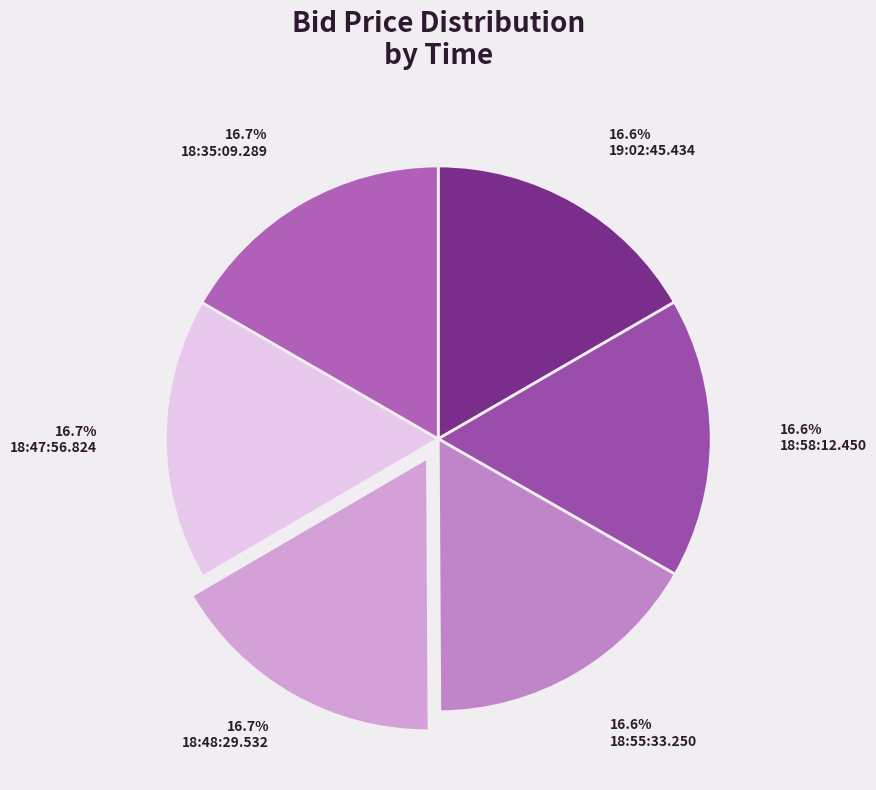

To the nearest percent, what portion does 18:58:12.450 represent?

17%